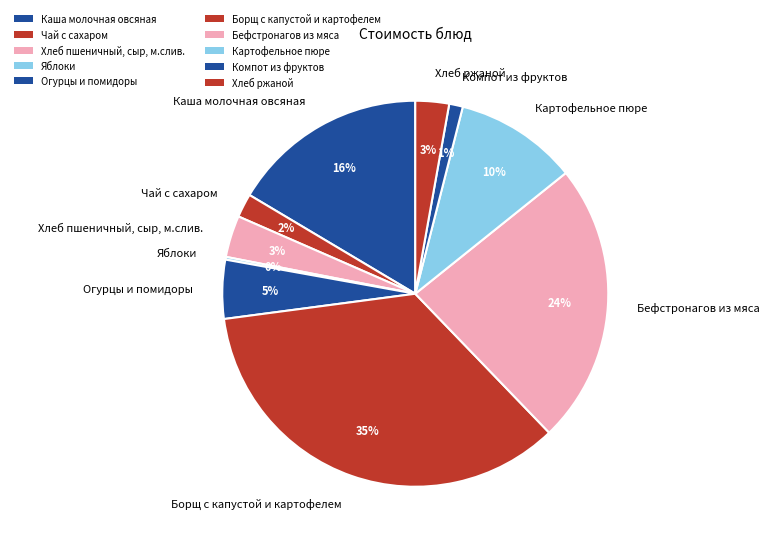

Is the sum of Хлеб ржаной and Борщ с капустой и картофелем greater than half?

No